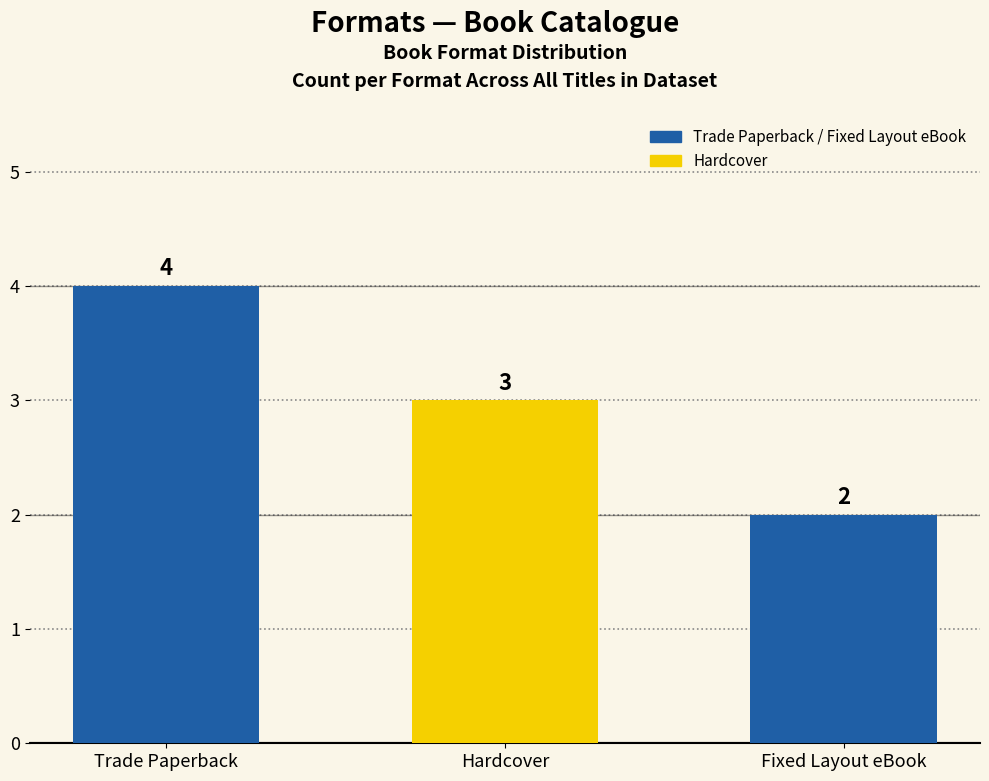

What is the ratio of the value at Trade Paperback to the value at Hardcover?

1.3